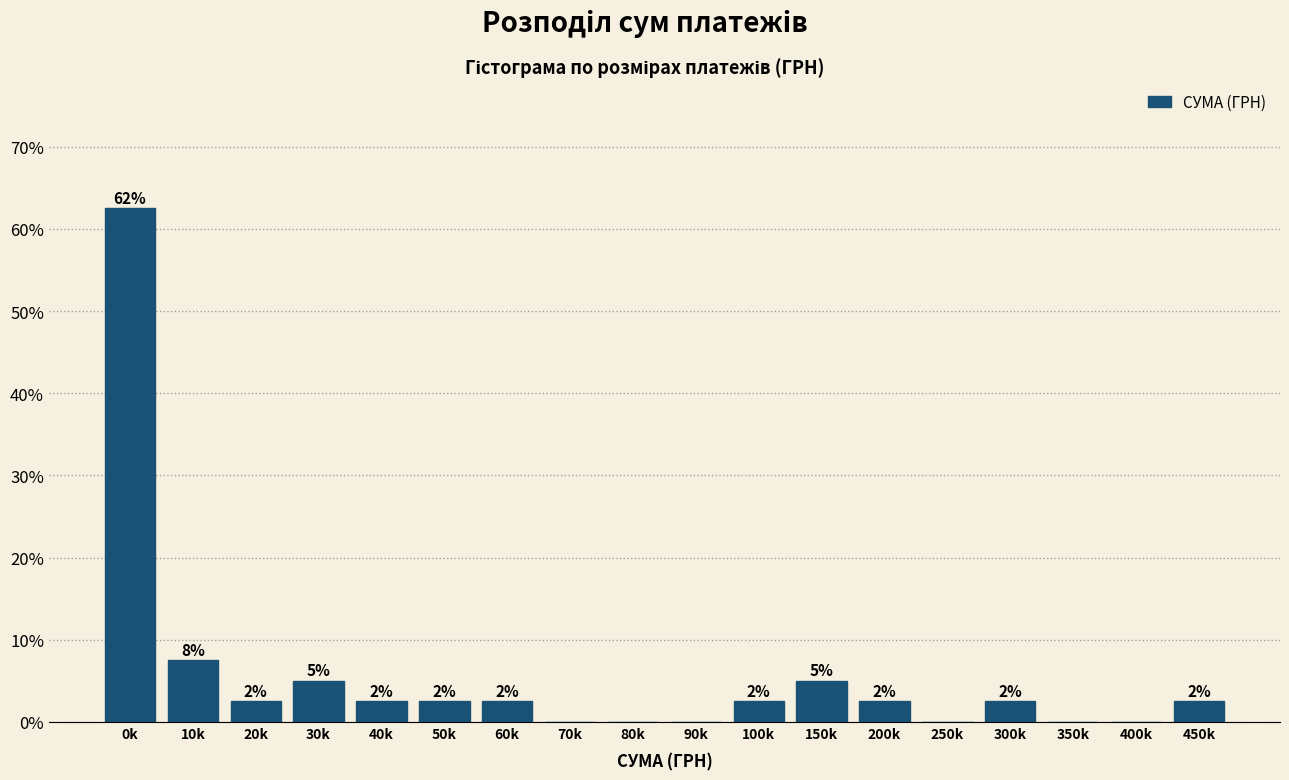

Are the bars horizontal?

No